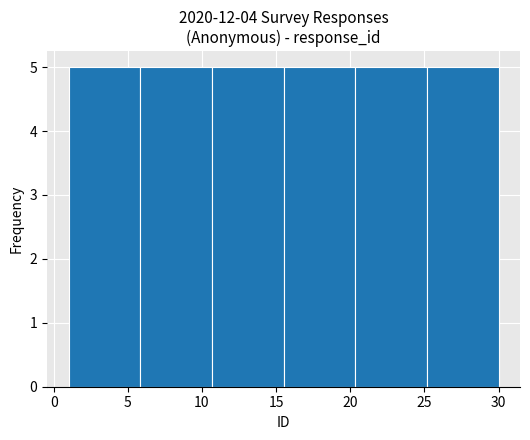

Reading left to right, list every bar in this chart as the range it spans on the x-axis followed by its height. Neither the bar edges nor the heights are printed on the chart, so give them approximately, as read against the axes.

1.0 to 6.0: 5
6.0 to 10.5: 5
10.5 to 15.5: 5
15.5 to 20.5: 5
20.5 to 25.0: 5
25.0 to 30.0: 5